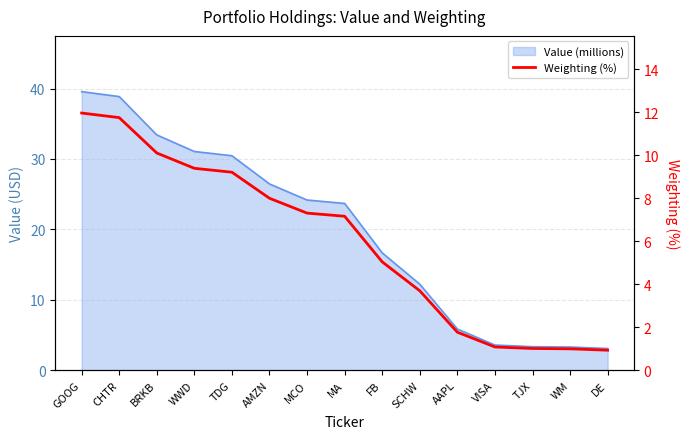

What position from the left is MA?

8